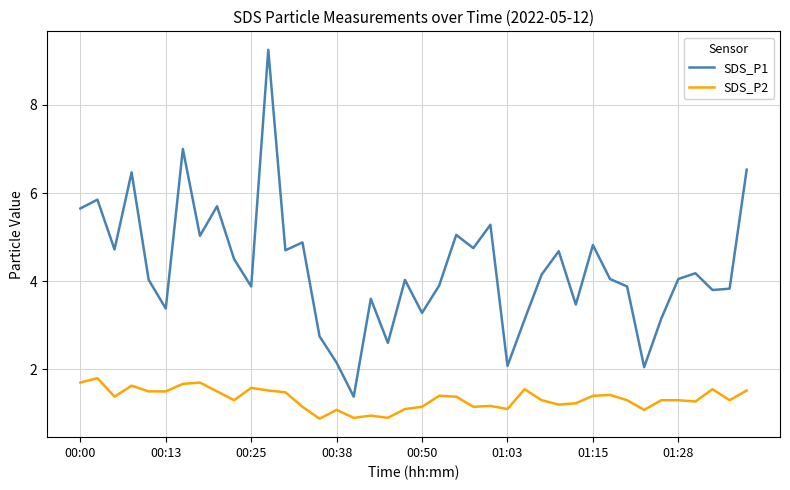

How many interior local peaks does the SDS_P1 series have?

13